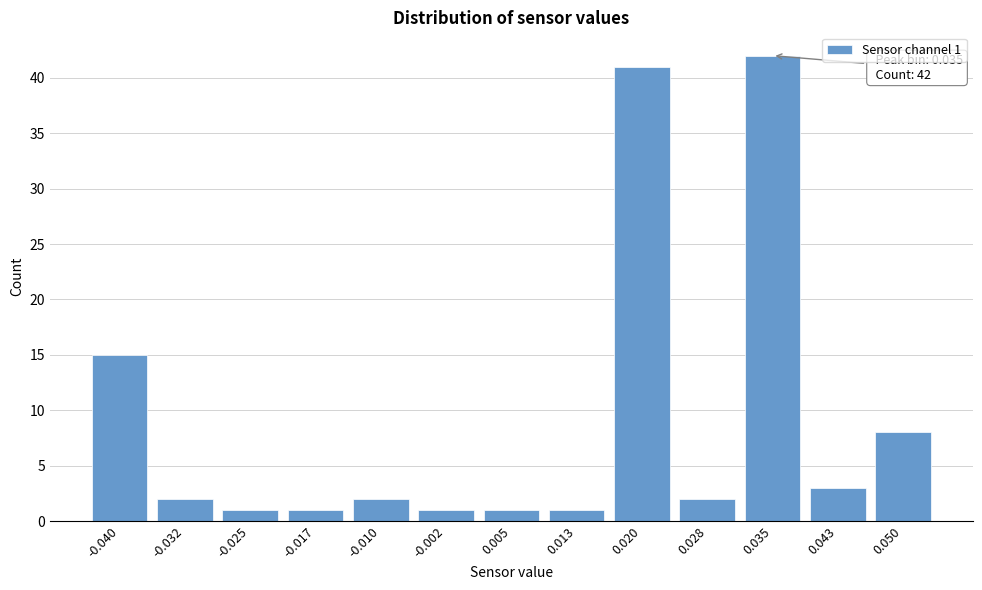

Reading left to right, what are all the values shown in this chart?

15	2	1	1	2	1	1	1	41	2	42	3	8